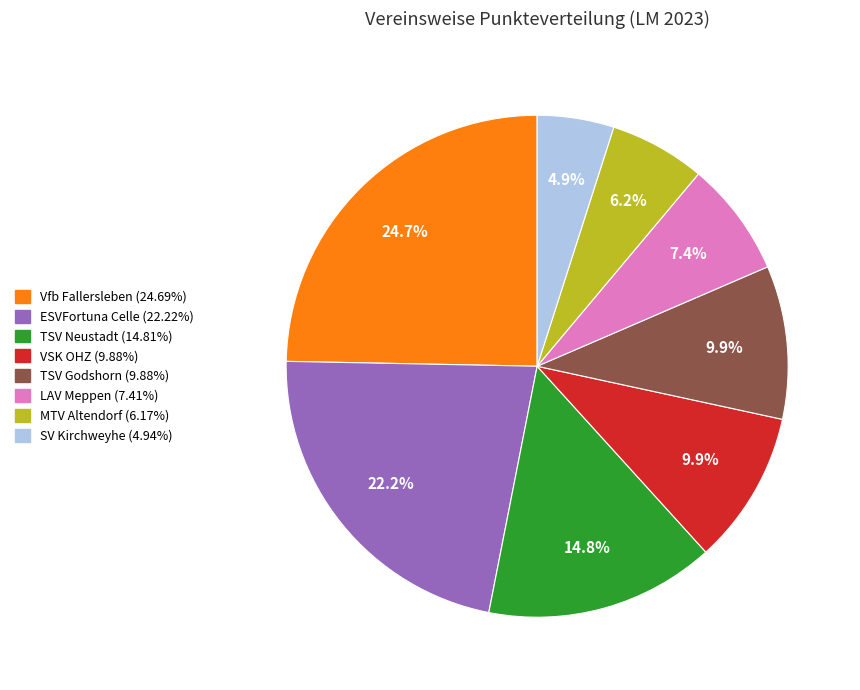

Approximately how many times larger is the value at ESVFortuna Celle compared to TSV Godshorn?

2.2